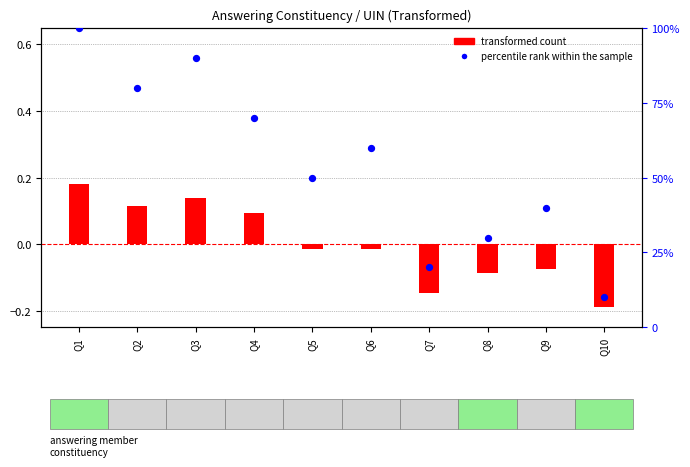

What are all the series names shown in the legend?

transformed count, percentile rank within the sample